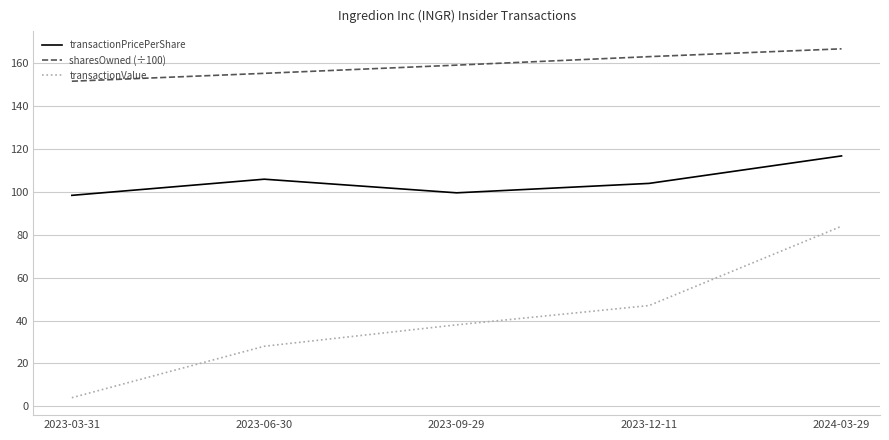

The value of sharesOwned (÷100) at 2023-09-29 is 39.5. True or false?

False